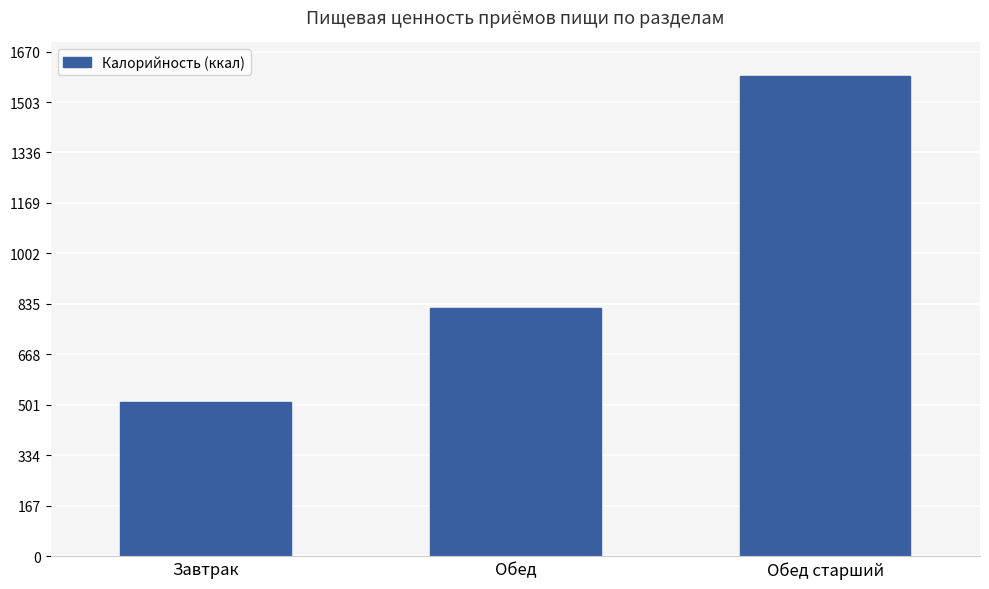

What is the label of the 2nd bar from the right?

Обед